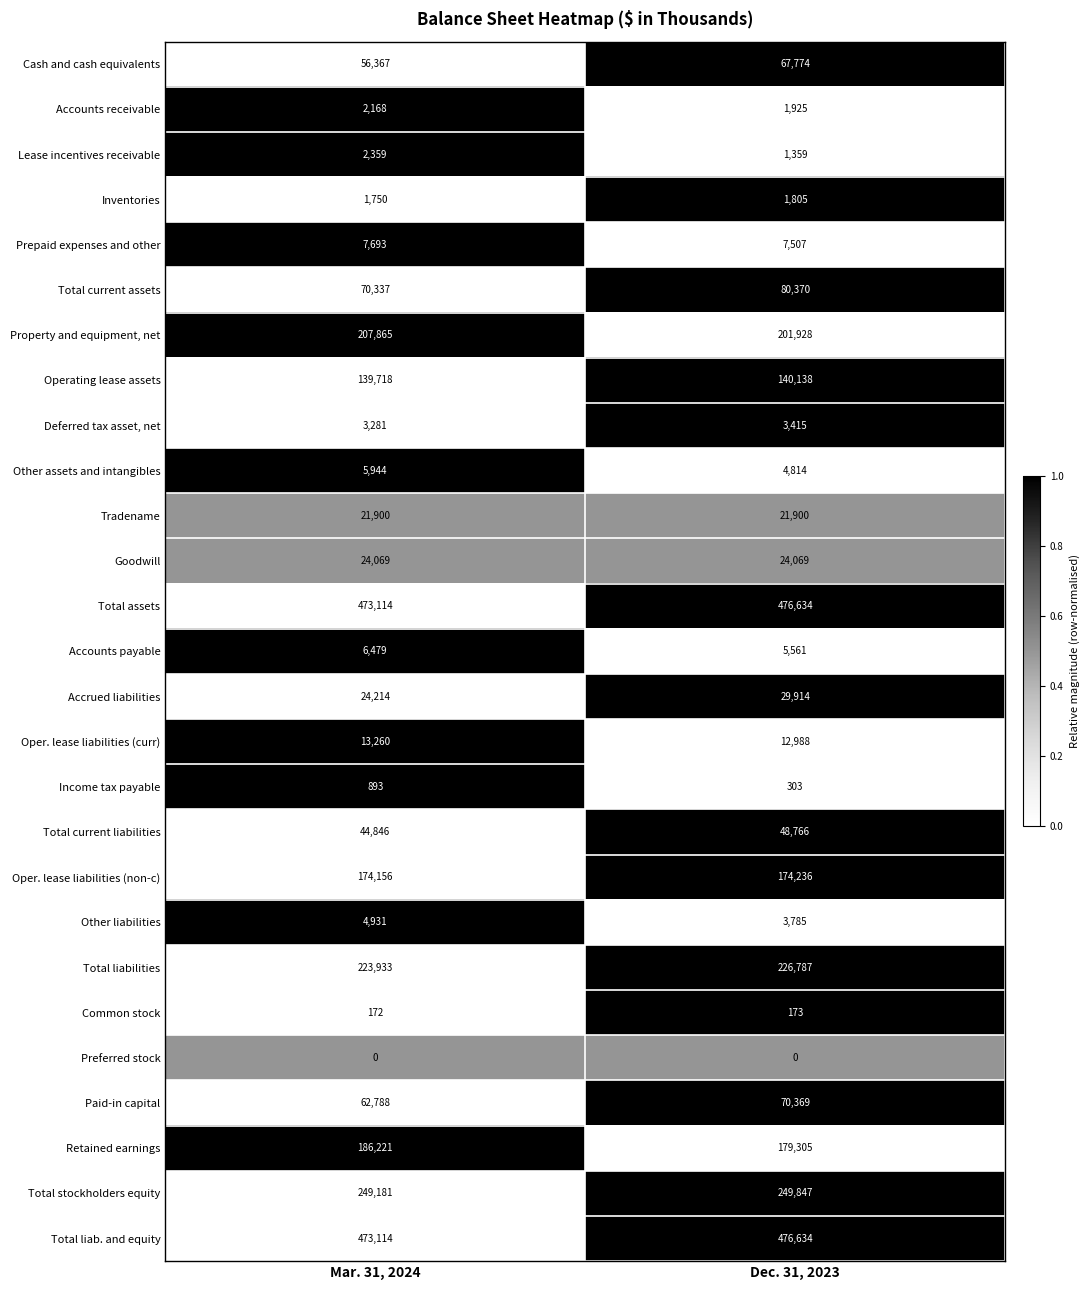

At how many categories does at least one series exceed 0?

2